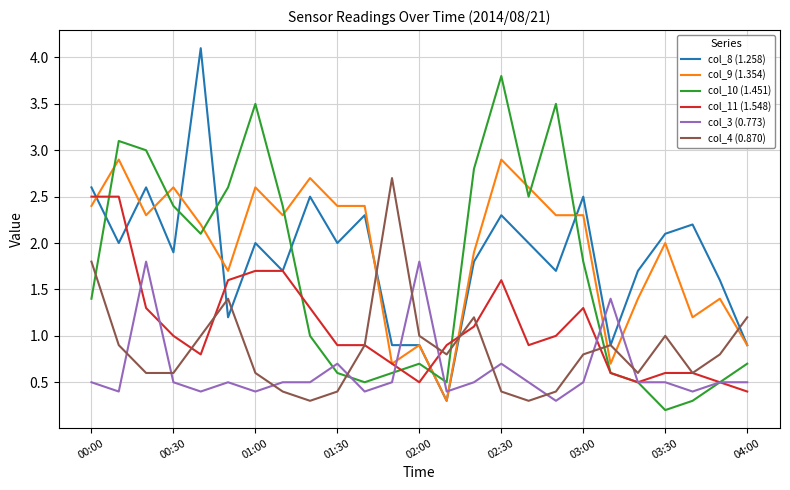

Rank the series by their maximum value, from highest to lowest.

col_8 (1.258), col_10 (1.451), col_9 (1.354), col_4 (0.870), col_11 (1.548), col_3 (0.773)